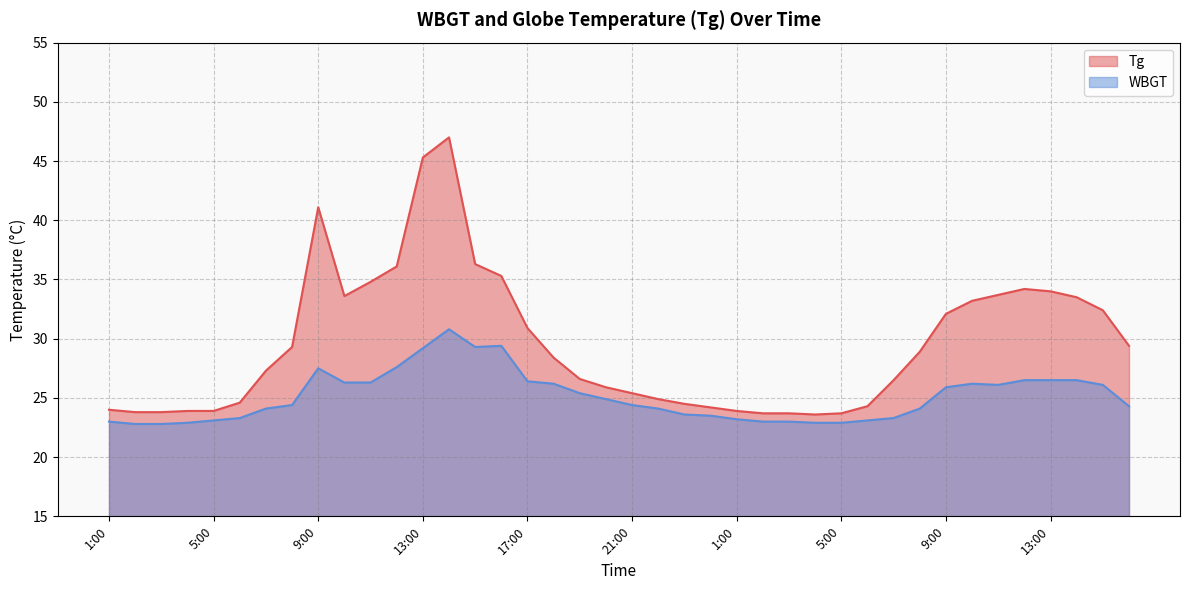

At which category does Tg reach its first local valley?

10:00